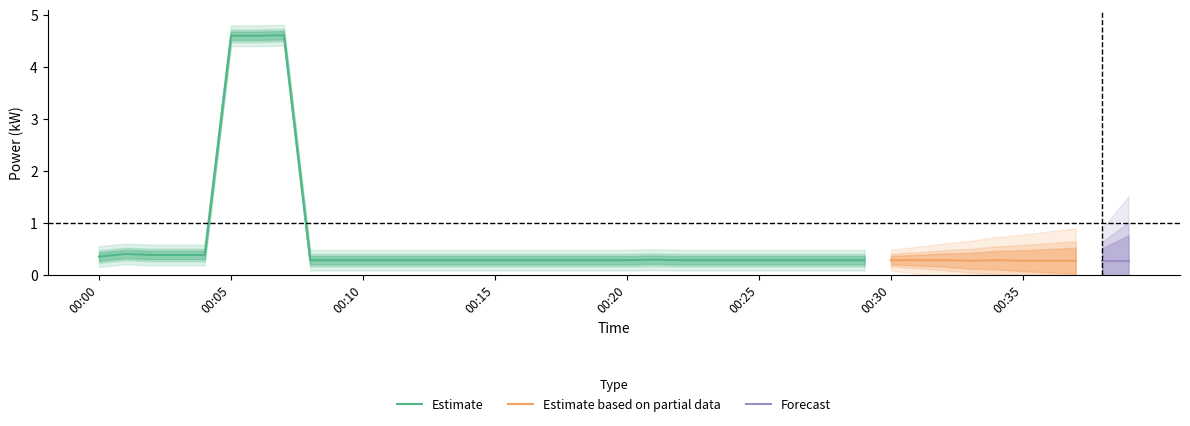

The value of Estimate at 00:25 is 0.5. True or false?

False